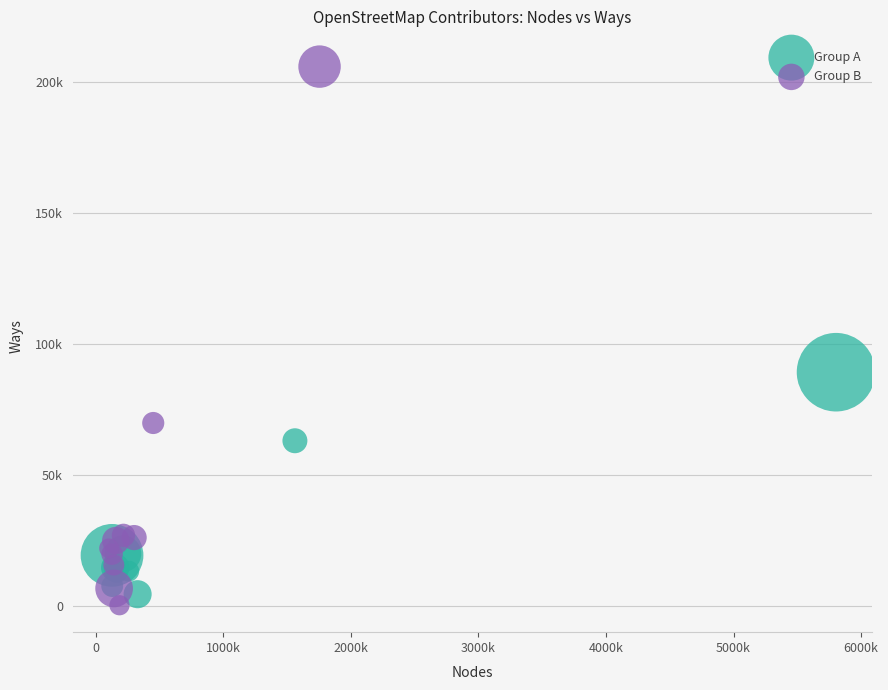

Which series has the largest Y range (max minus min)?

Group B